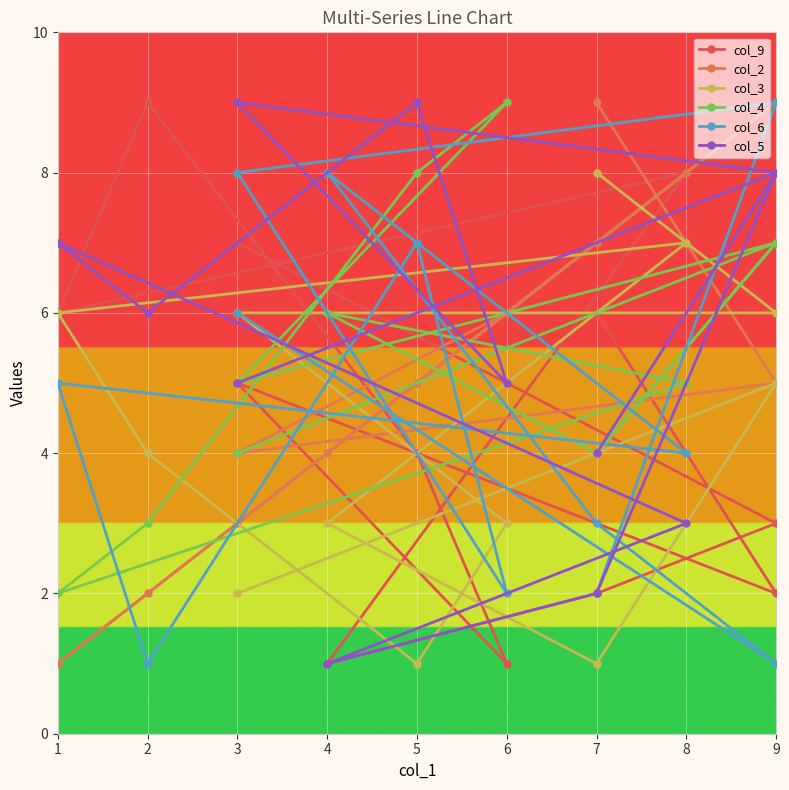

Between 3 and 5, which is larger?

3